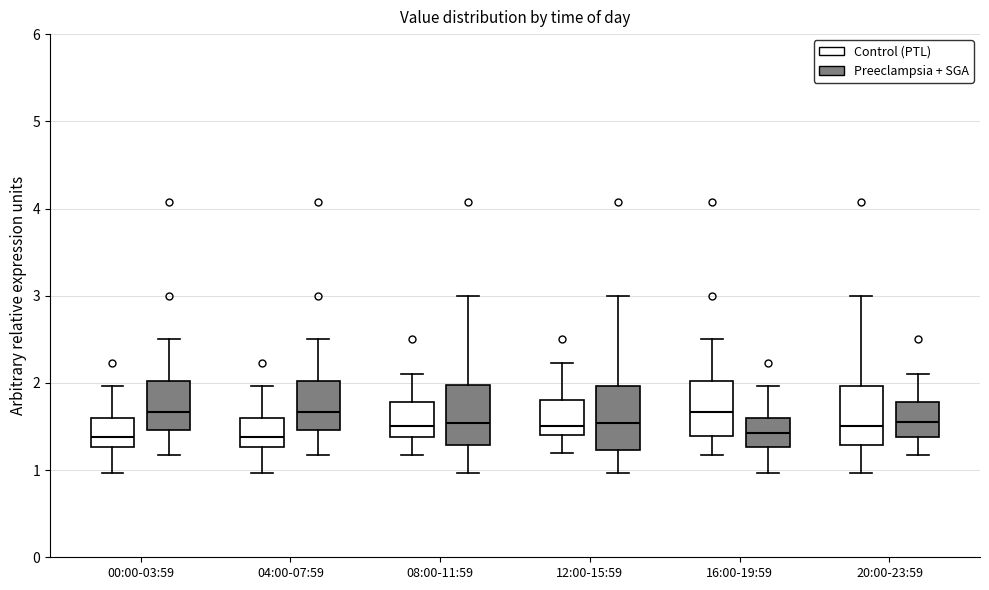

Reading left to right, read every box against the y-axis: the position of its median line, the range the box covers, and the ends of its whiskers. The values are not printed on the chart, so give them approximately, as read against the axis.

00:00-03:59 (Control (PTL)): median 1.4, box 1.3 to 1.6, whiskers 1.0 to 2.0
00:00-03:59 (Preeclampsia + SGA): median 1.7, box 1.5 to 2.0, whiskers 1.2 to 2.5
04:00-07:59 (Control (PTL)): median 1.4, box 1.3 to 1.6, whiskers 1.0 to 2.0
04:00-07:59 (Preeclampsia + SGA): median 1.7, box 1.5 to 2.0, whiskers 1.2 to 2.5
08:00-11:59 (Control (PTL)): median 1.5, box 1.4 to 1.8, whiskers 1.2 to 2.1
08:00-11:59 (Preeclampsia + SGA): median 1.5, box 1.3 to 2.0, whiskers 1.0 to 3.0
12:00-15:59 (Control (PTL)): median 1.5, box 1.4 to 1.8, whiskers 1.2 to 2.2
12:00-15:59 (Preeclampsia + SGA): median 1.5, box 1.2 to 2.0, whiskers 1.0 to 3.0
16:00-19:59 (Control (PTL)): median 1.7, box 1.4 to 2.0, whiskers 1.2 to 2.5
16:00-19:59 (Preeclampsia + SGA): median 1.4, box 1.3 to 1.6, whiskers 1.0 to 2.0
20:00-23:59 (Control (PTL)): median 1.5, box 1.3 to 2.0, whiskers 1.0 to 3.0
20:00-23:59 (Preeclampsia + SGA): median 1.6, box 1.4 to 1.8, whiskers 1.2 to 2.1